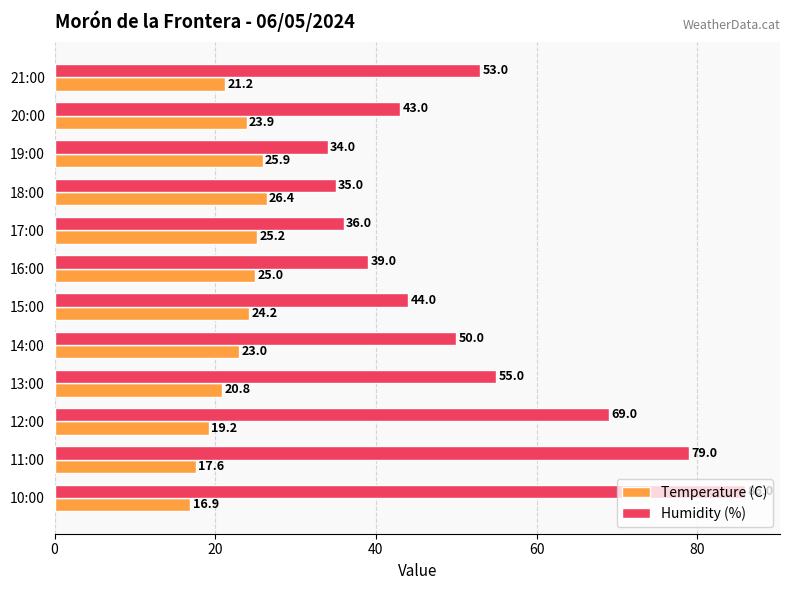

What is the sum of all Humidity (%) values?

623.0